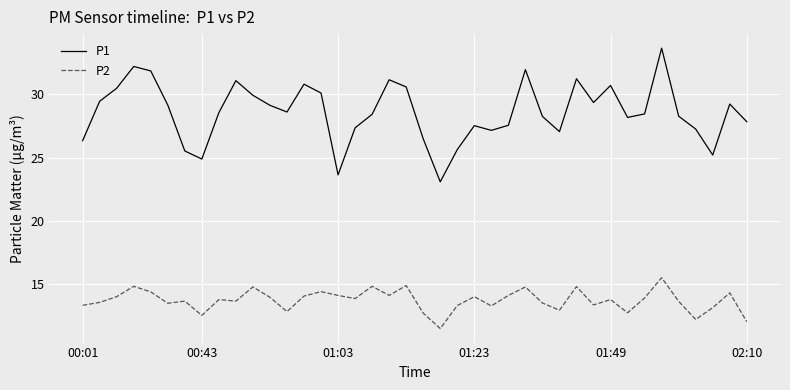

True or false: P1 and P2 cross at least once.

False